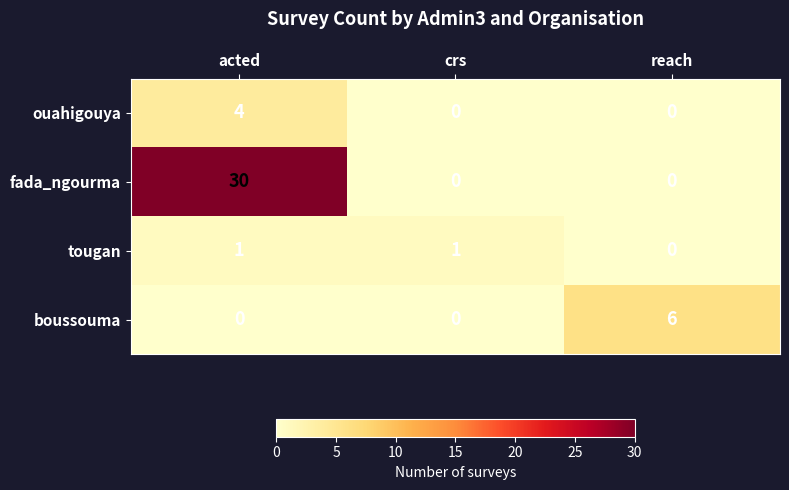

The value of boussouma at acted is 0. True or false?

True